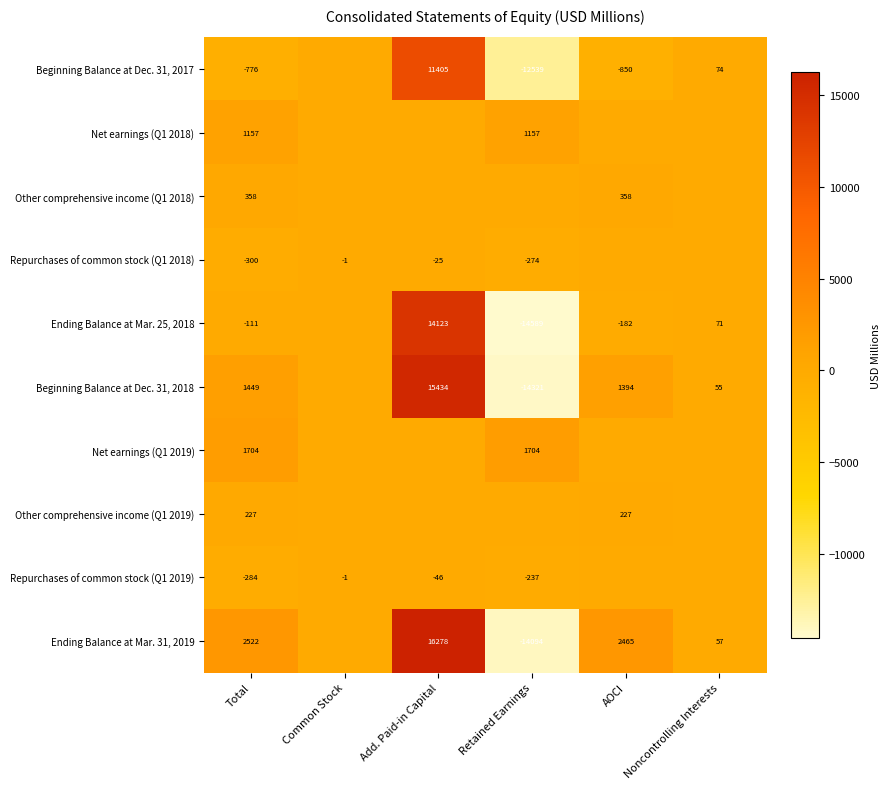

Is it true that Repurchases of common stock (Q1 2018) equals -12 at Add. Paid-in Capital?

False